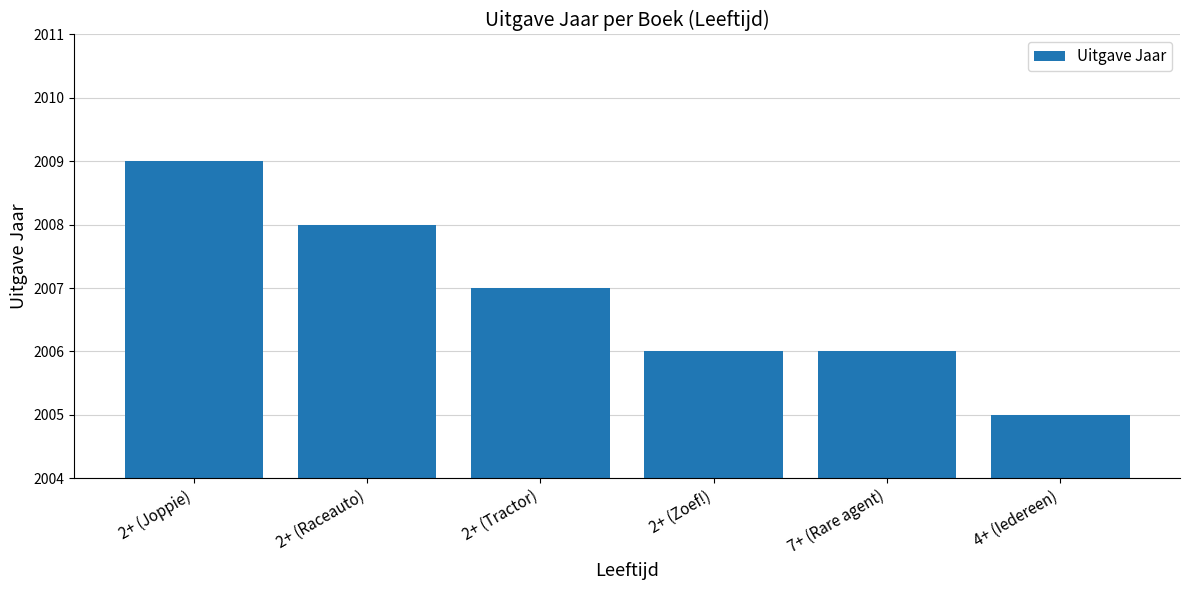

The value at 2+ (Tractor) is 2007. True or false?

True